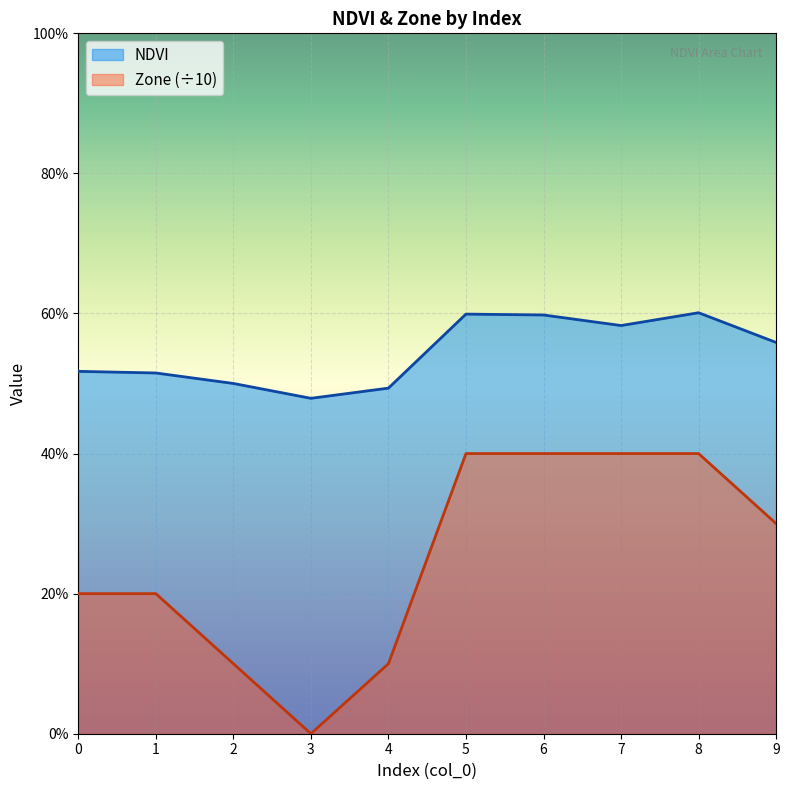

Which has a higher value, 9 or 1?

9